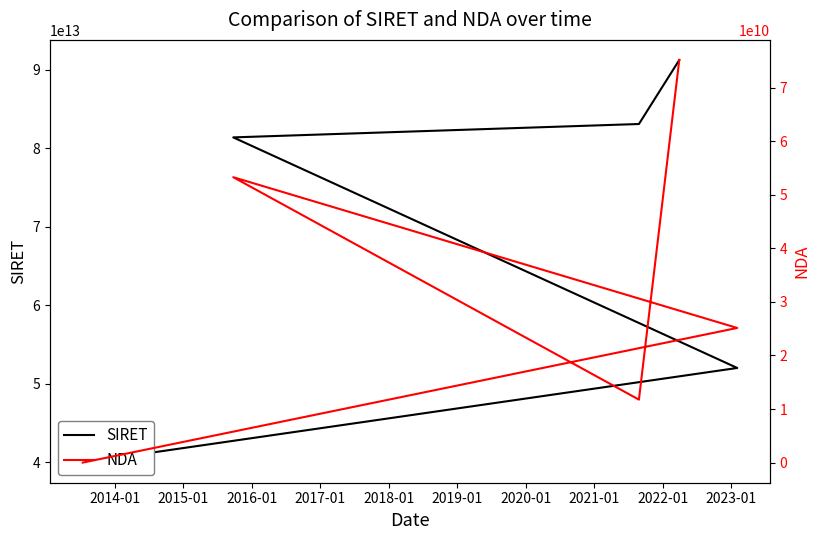

Does the chart display data point markers on the line(s)?

No